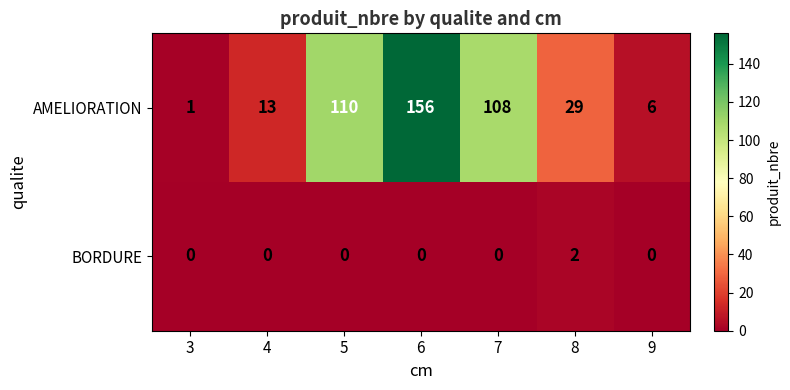

Is the value of AMELIORATION at 5 greater than the value of BORDURE at 6?

Yes